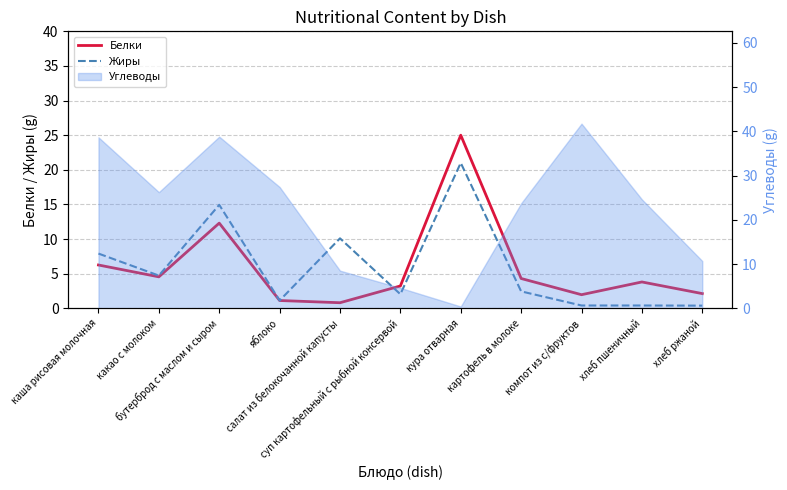

True or false: Белки has more than 2 points higher than both neighbors.

True